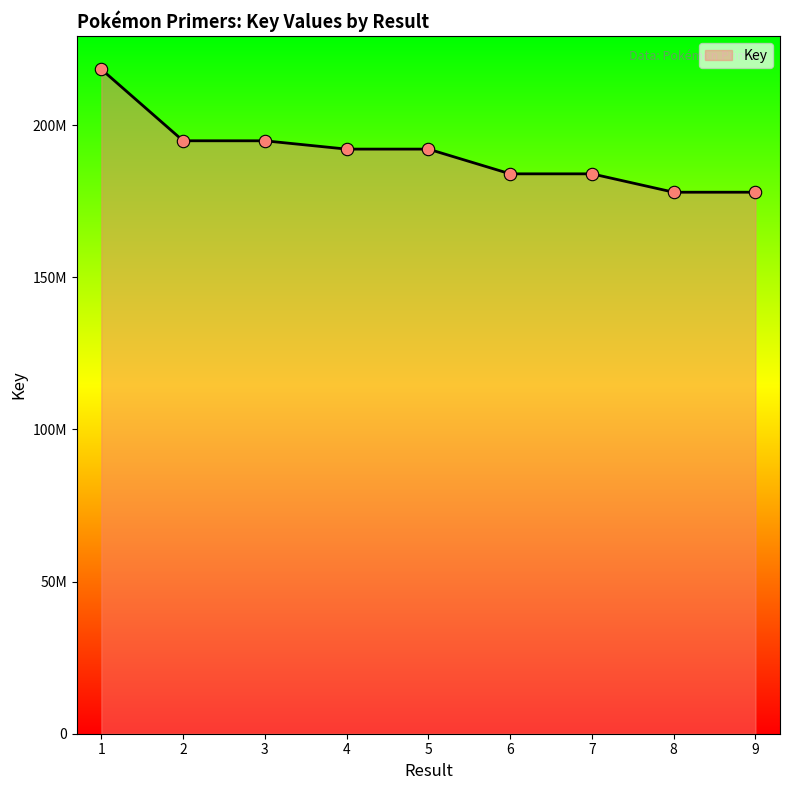

Between 8 and 5, which is larger?

5